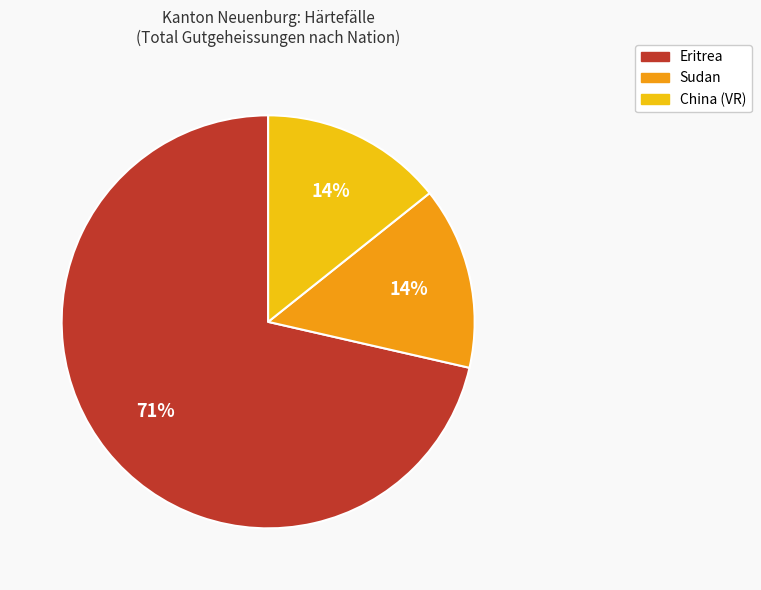

Is there any slice that represents more than half of the pie?

Yes